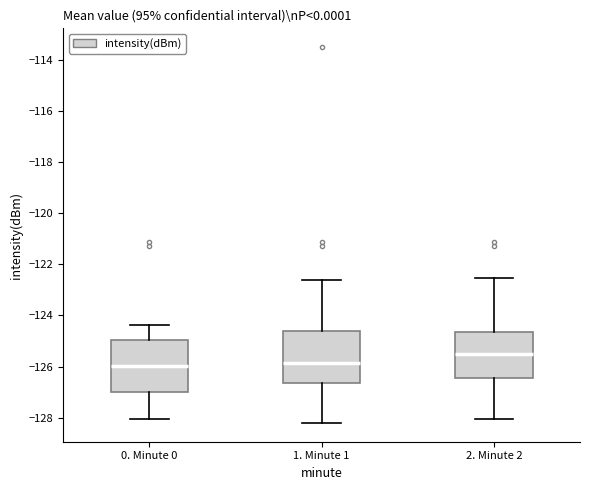

Which box has the highest median line?

2. Minute 2